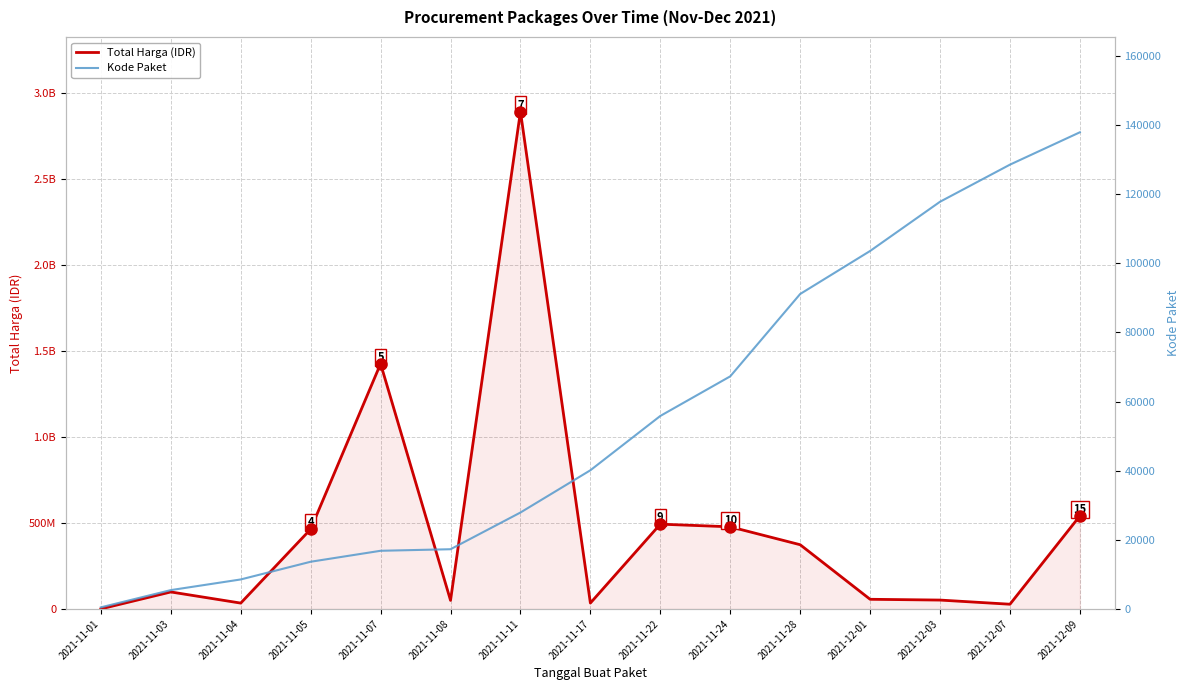

Which series has the largest range (max minus min)?

Total Harga